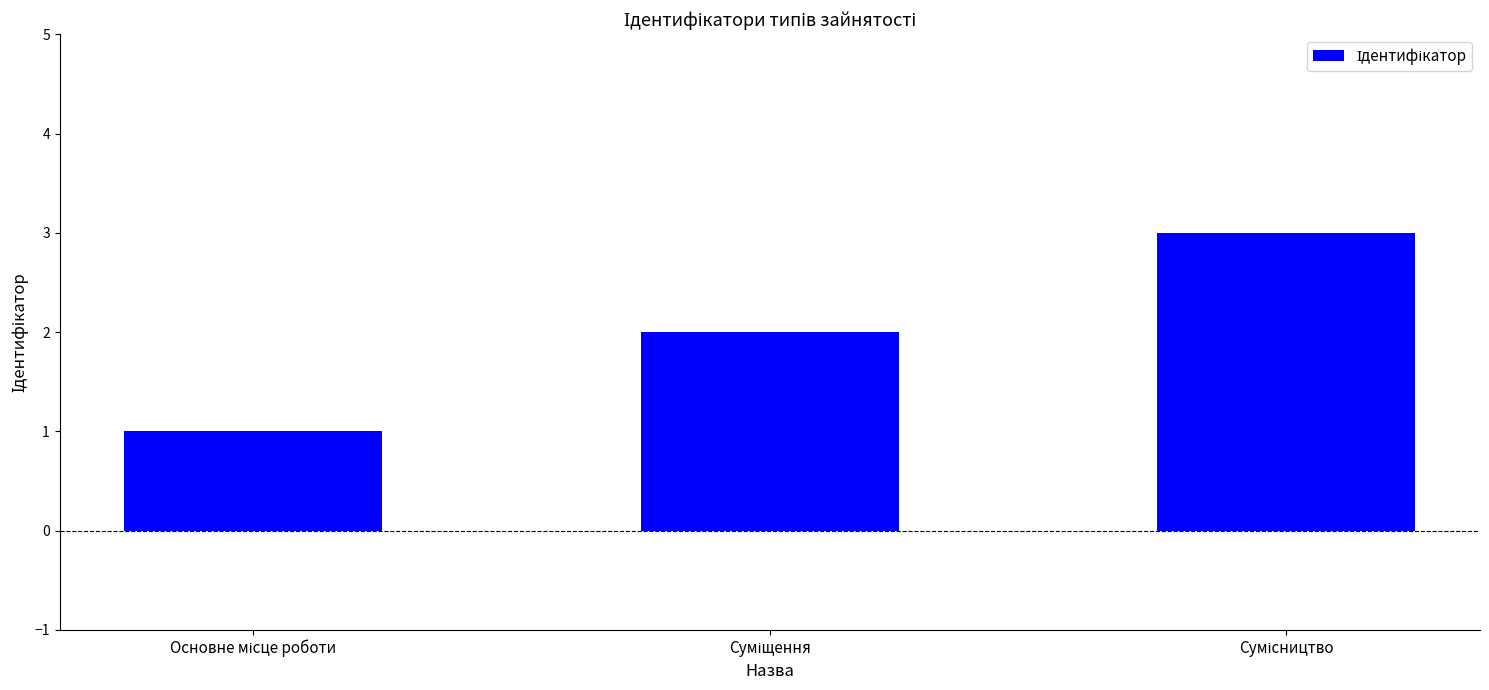

What is the maximum value shown in the chart?

3